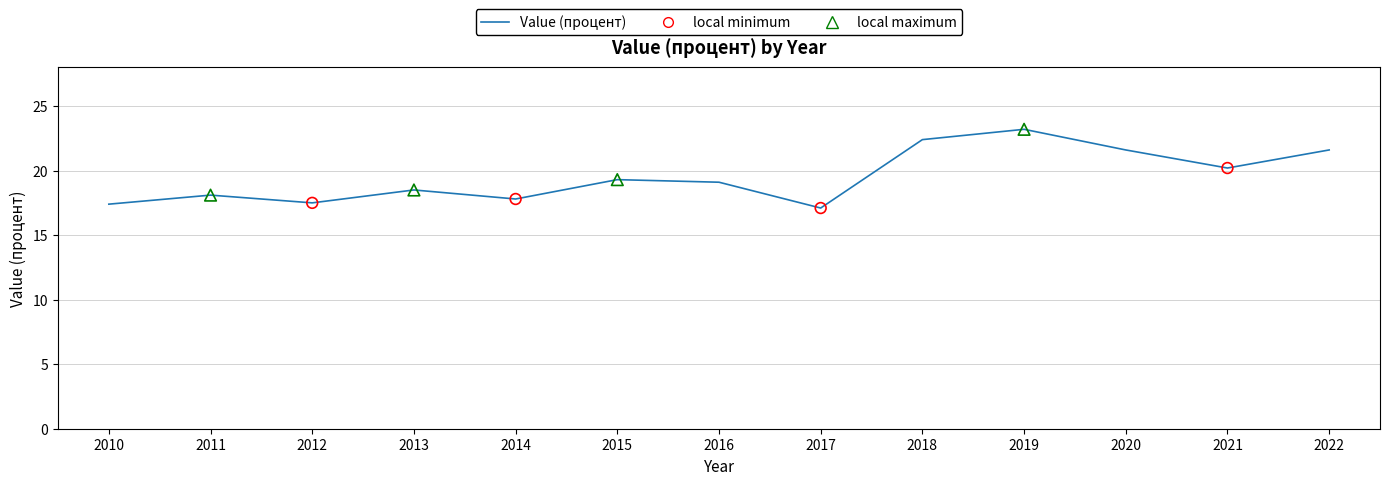

Approximately how many times larger is the value at 2017 compared to 2010?

1.0